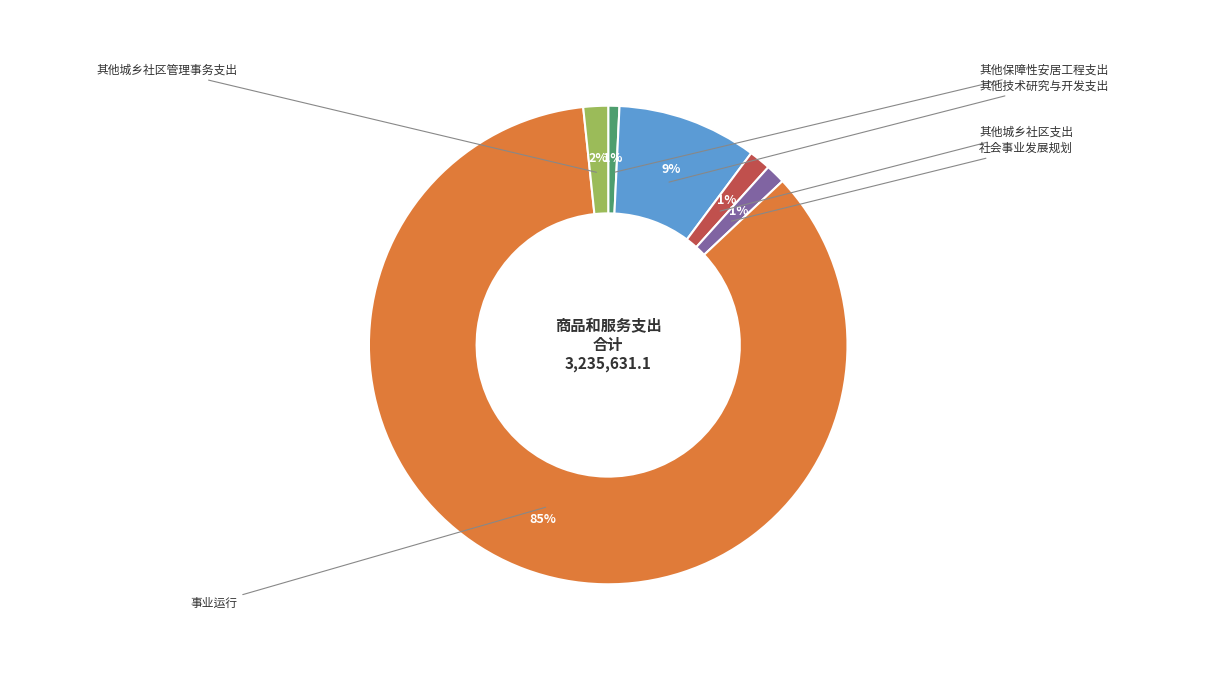

To the nearest percent, what is the difference between the largest and smallest slice percentages?

85%